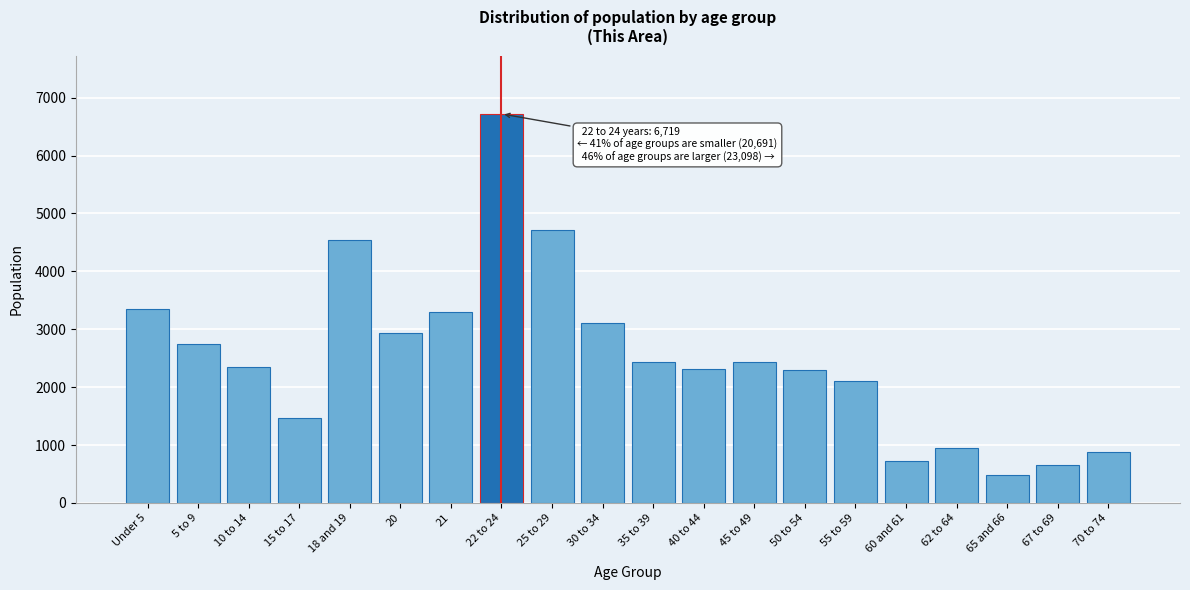

What value does the data have at 25 to 29?

4716